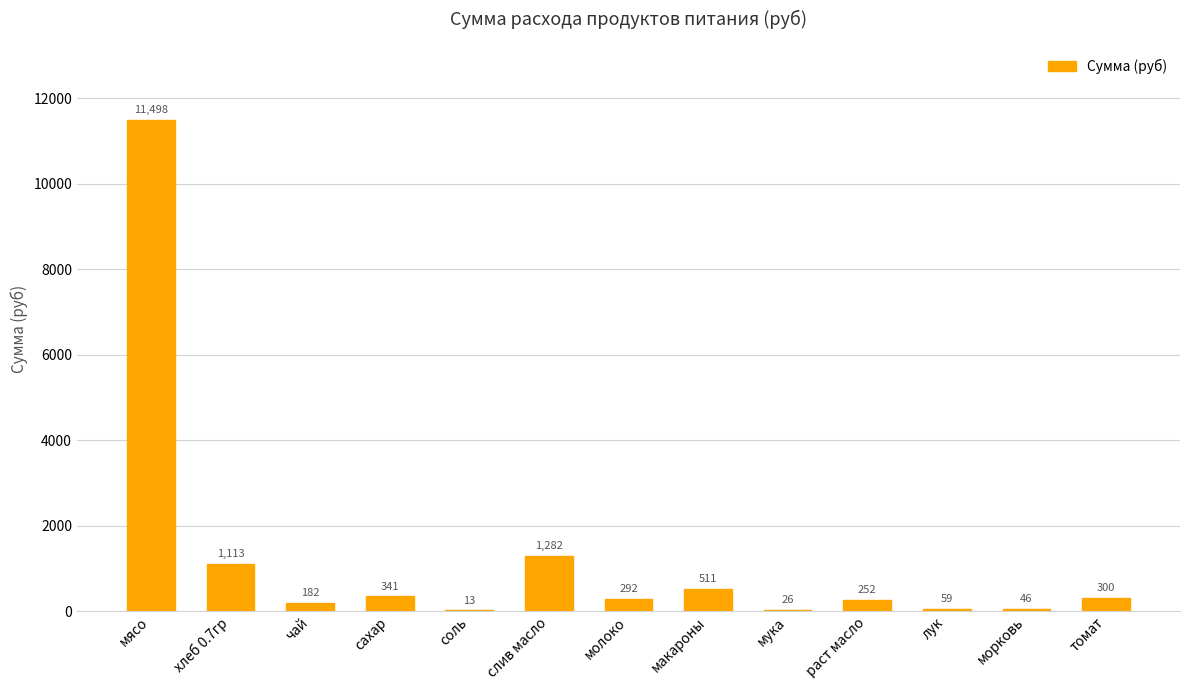

The value at чай is 182.5. True or false?

True